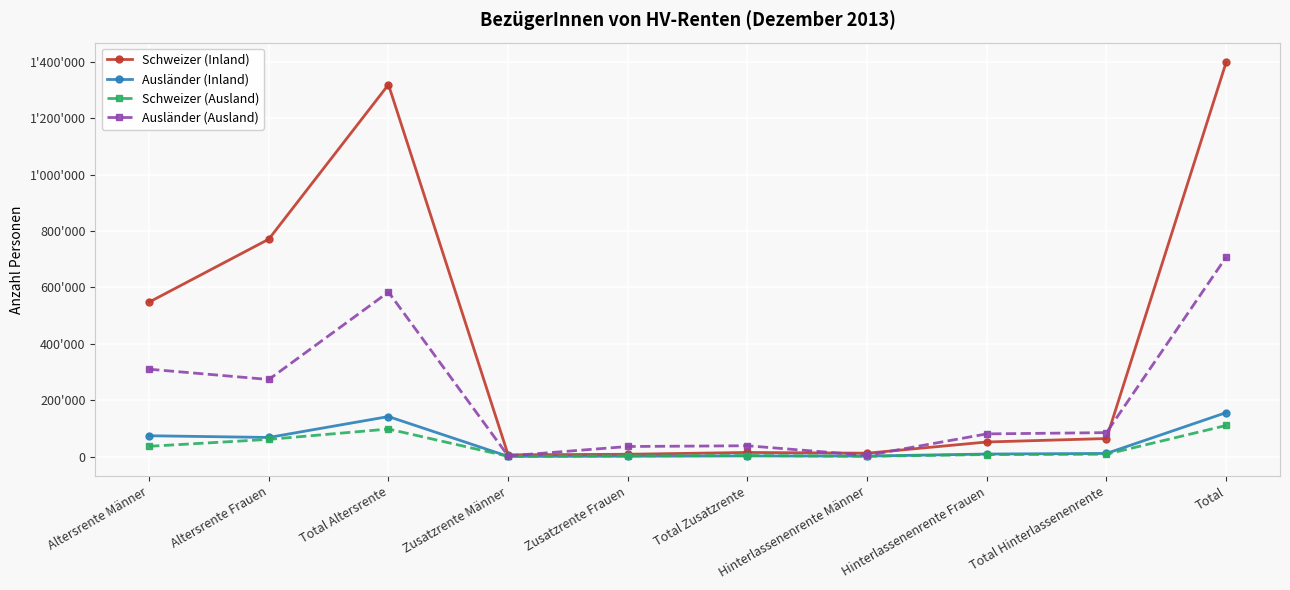

Rank the series by their maximum value, from lowest to highest.

Schweizer (Ausland), Ausländer (Inland), Ausländer (Ausland), Schweizer (Inland)